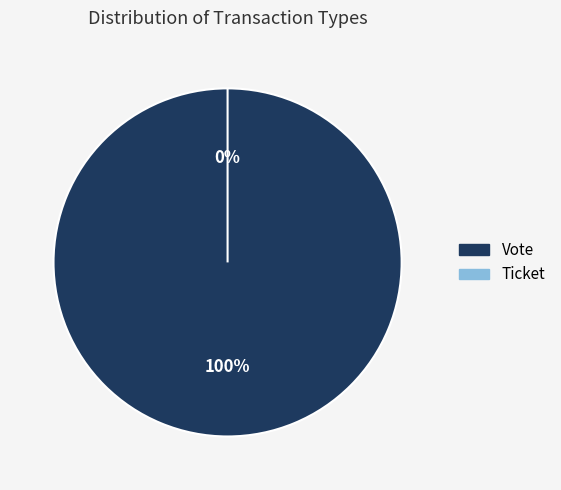

Is there a majority slice in this chart?

Yes